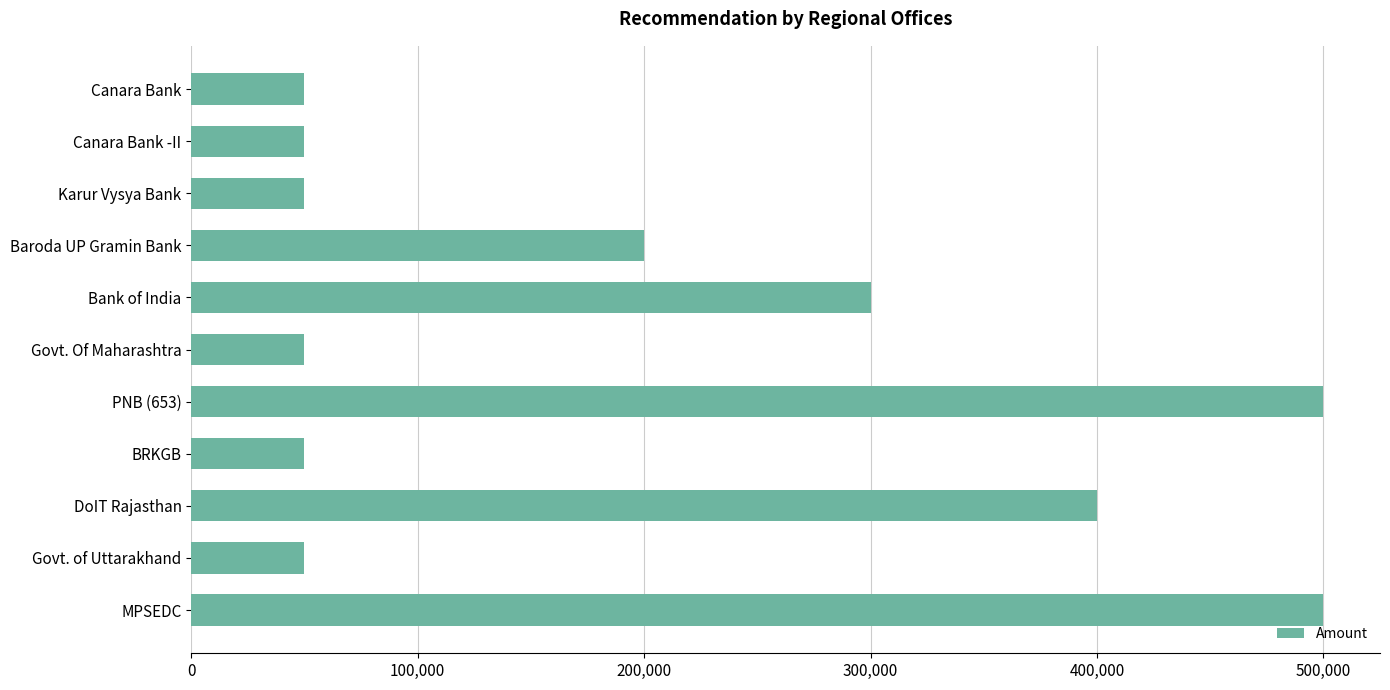

How many data points does each series have?

11